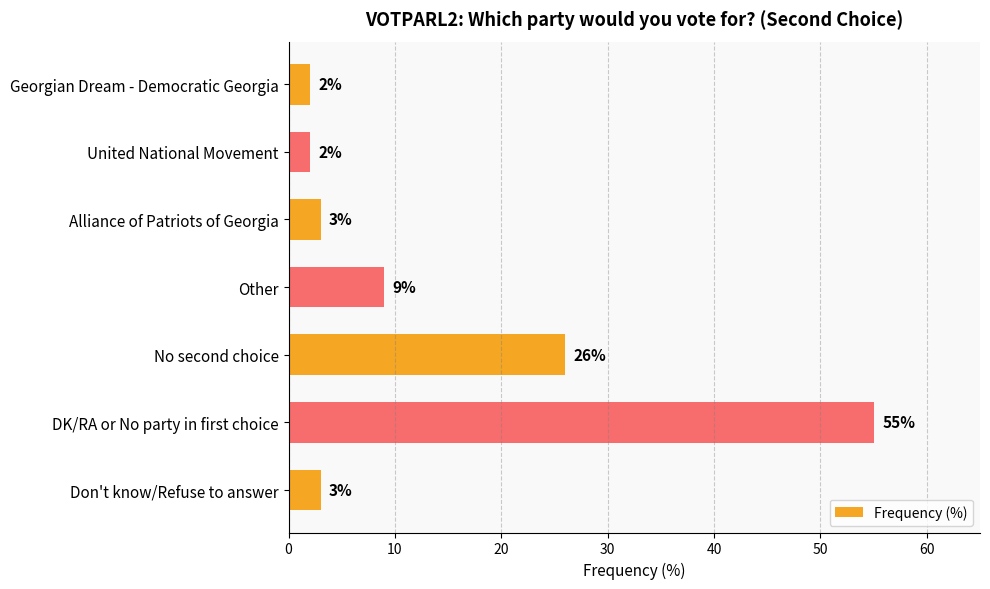

How many bars are there in total?

7